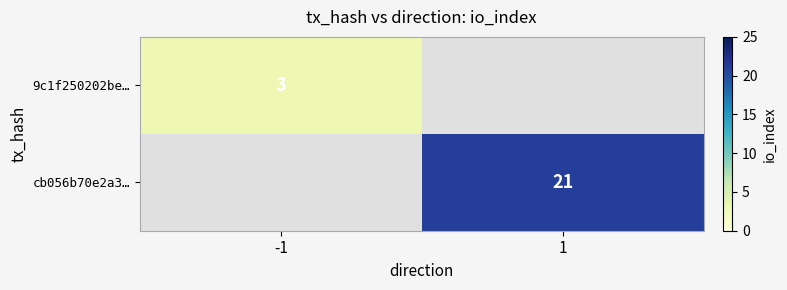

The value of 9c1f250202be… at -1 is 3. True or false?

True